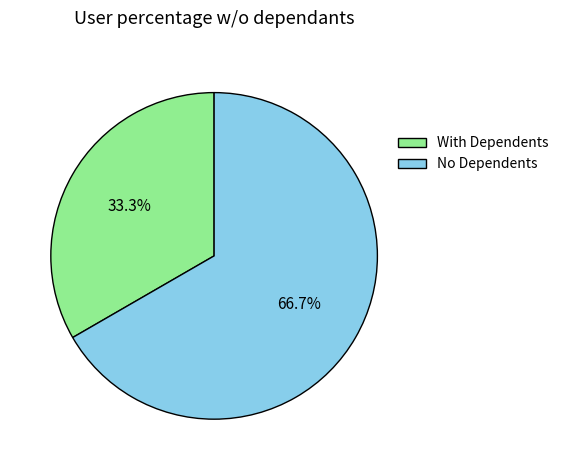

Is No Dependents the majority of the pie?

Yes